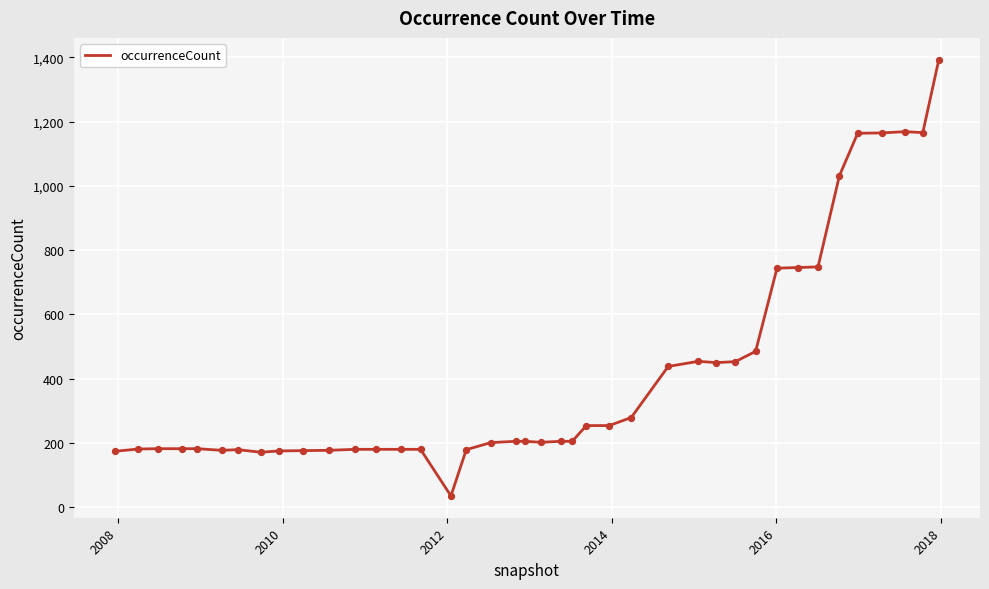

What is the minimum value shown in the chart?

35